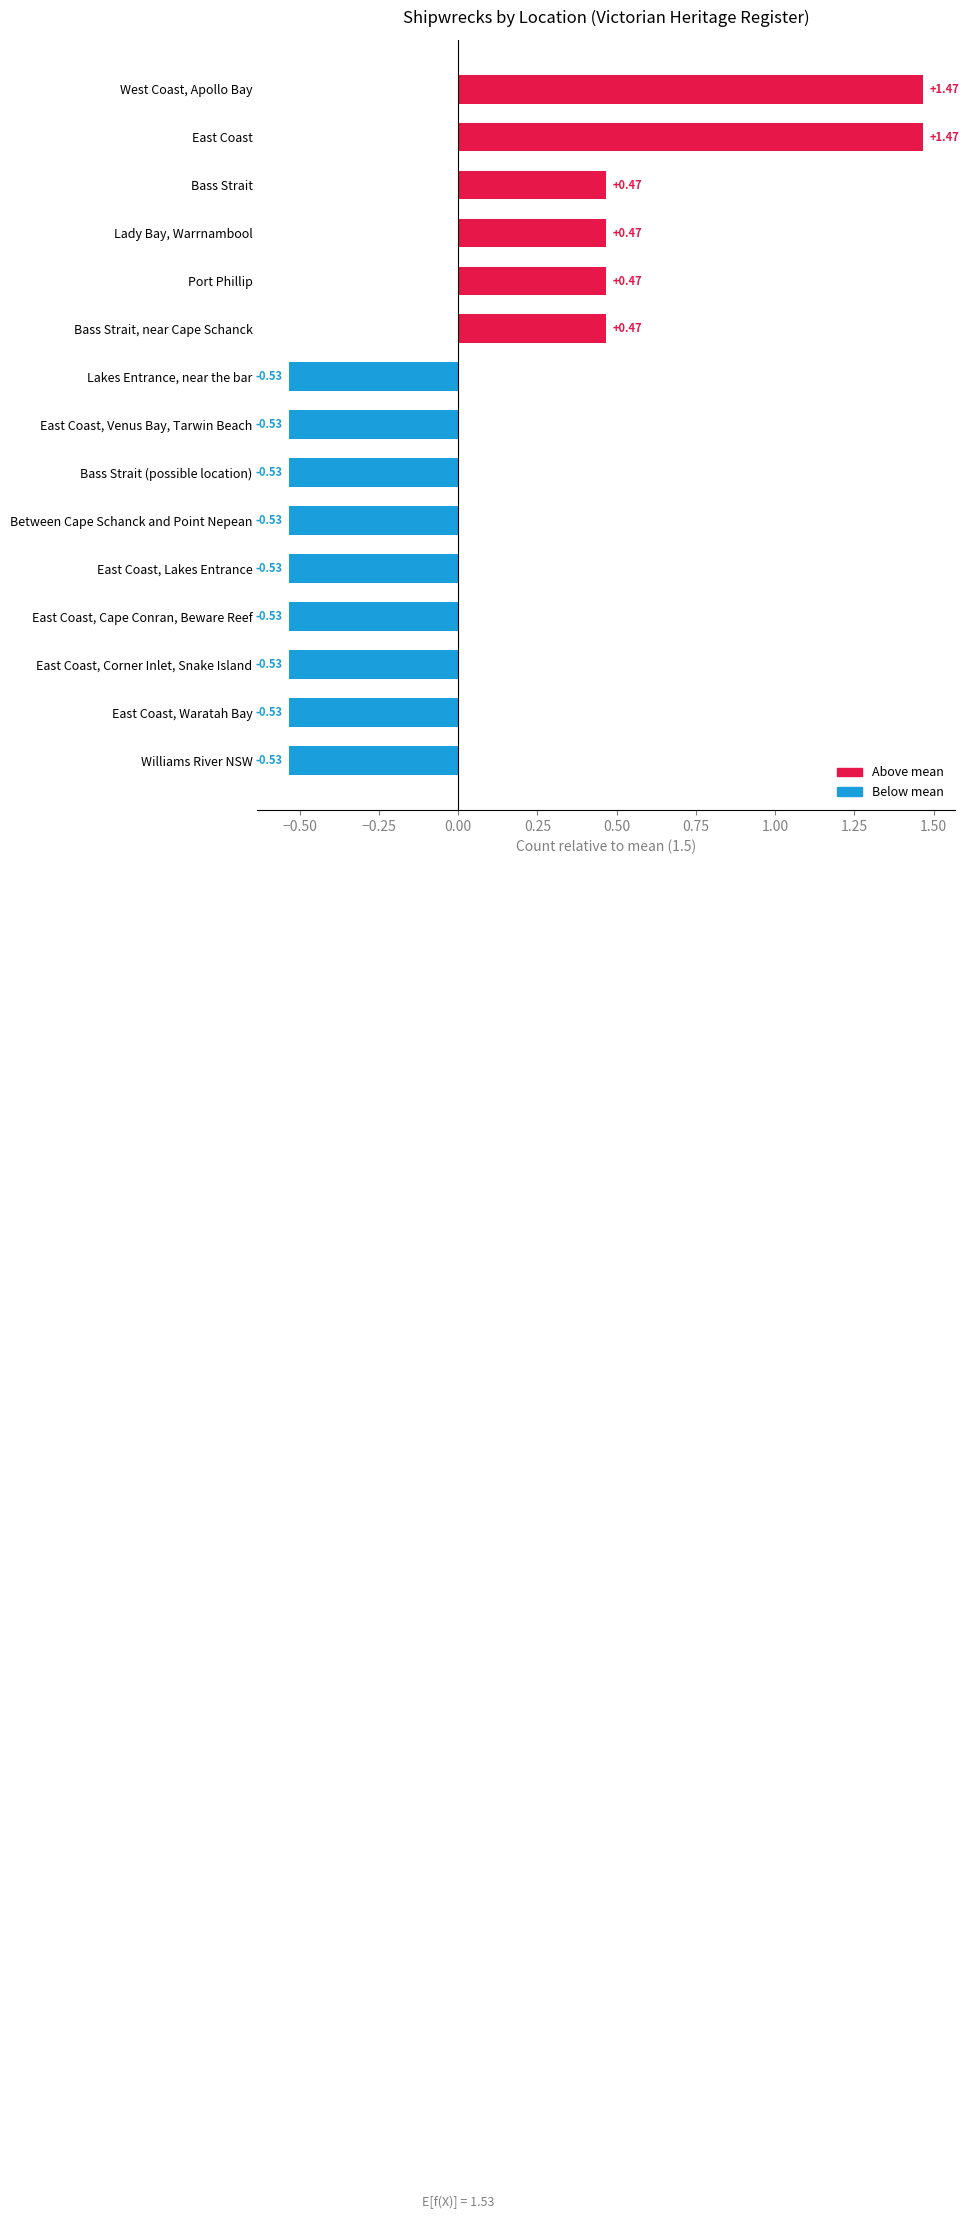

Are the bars horizontal?

Yes